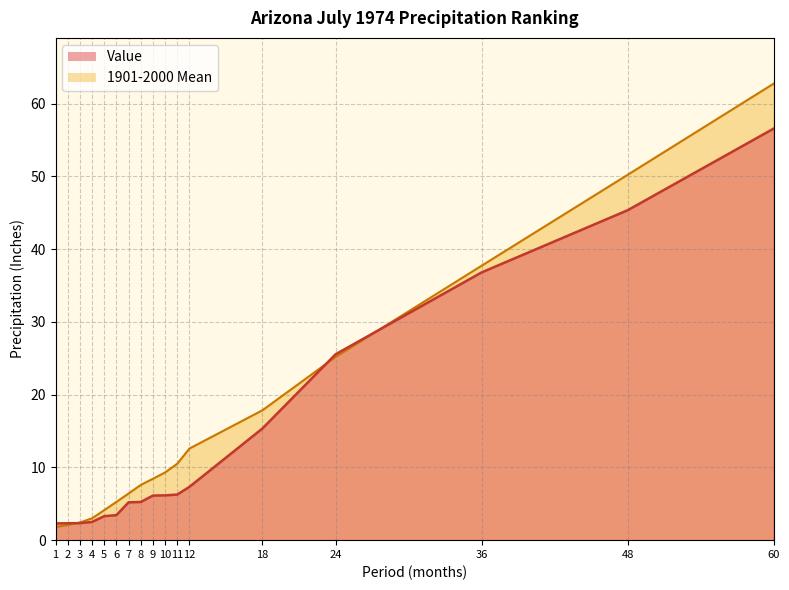

What is the greatest value displayed?

62.8